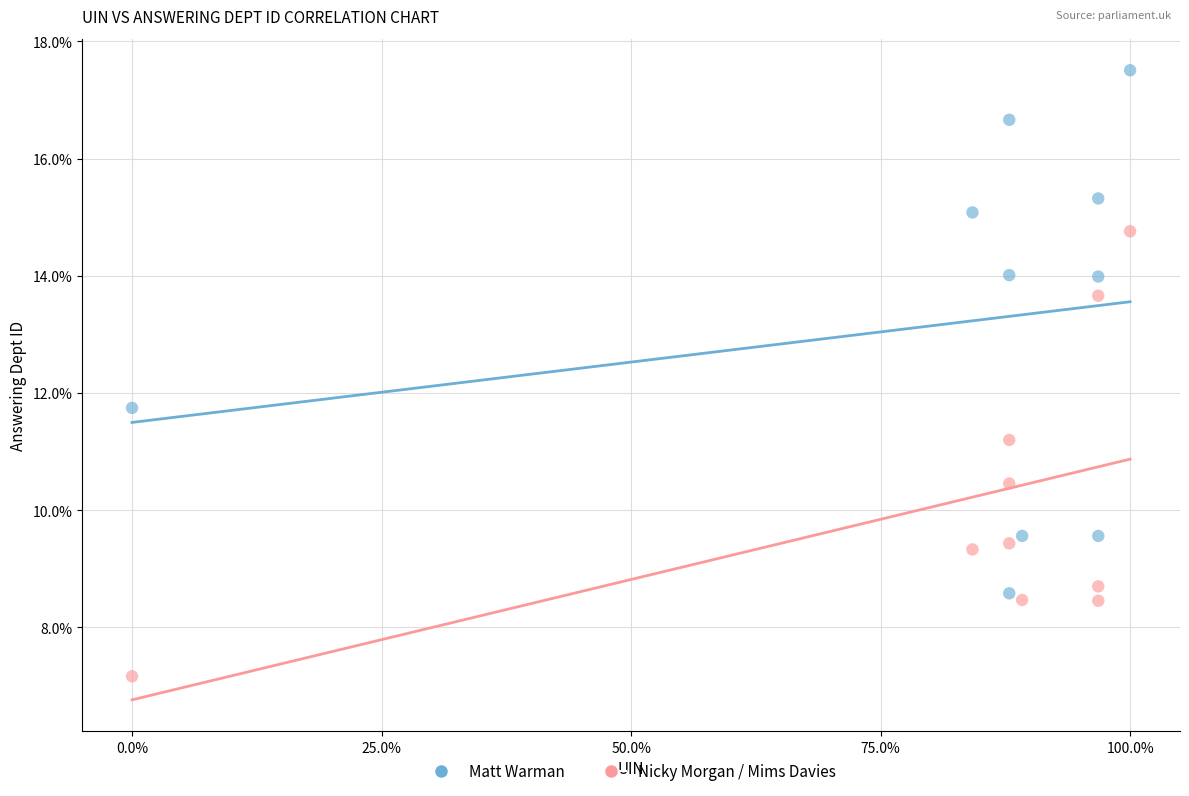

Across all series, what Y value is closest to 12?

11.7